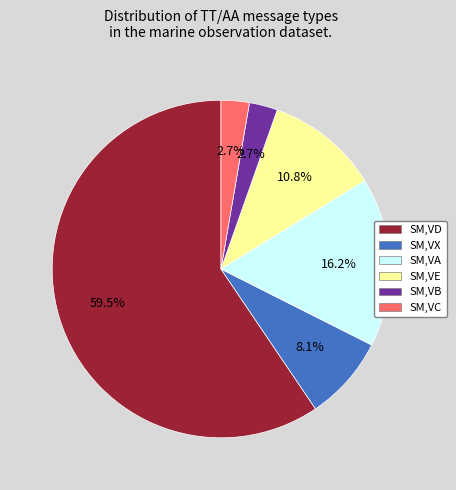

Is there a majority slice in this chart?

Yes